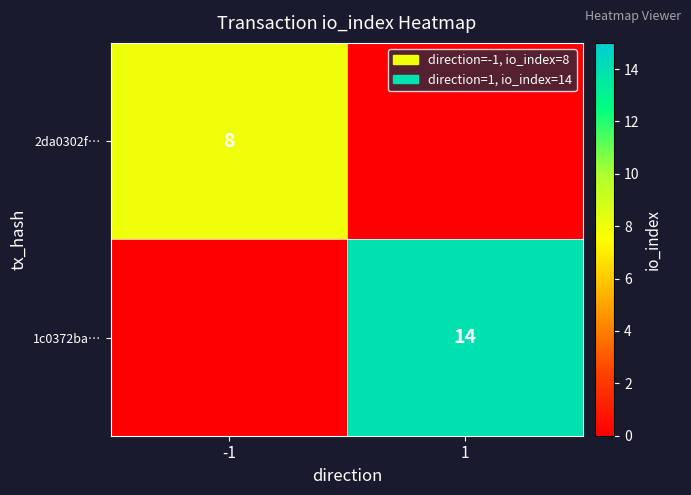

True or false: 2da0302f… has a value of 8 at -1.

True